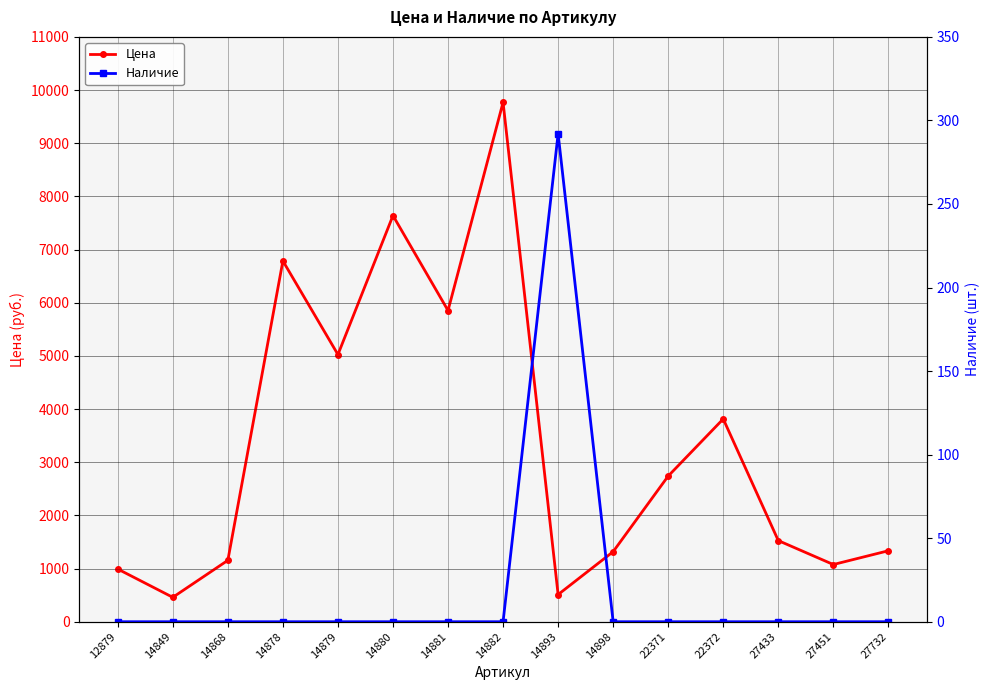

Reading left to right, transcribe all the data shown in this chart.

Цена: 991	459	1155	6786	5025	7639	5853	9769	511	1318	2740	3814	1526	1076	1335
Наличие: 0	0	0	0	0	0	0	0	292	0	0	0	0	0	0